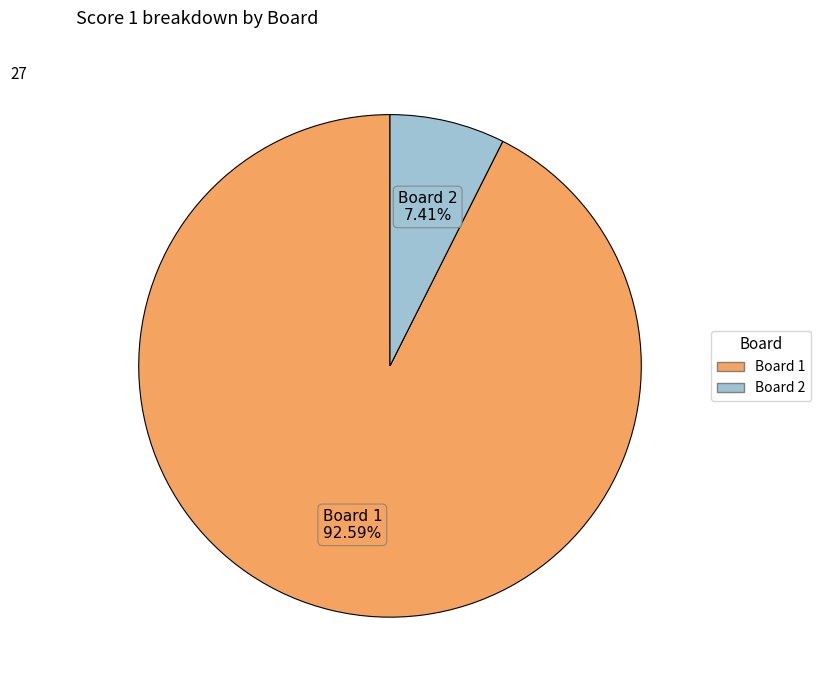

Is the sum of Board 1 and Board 2 greater than half?

Yes